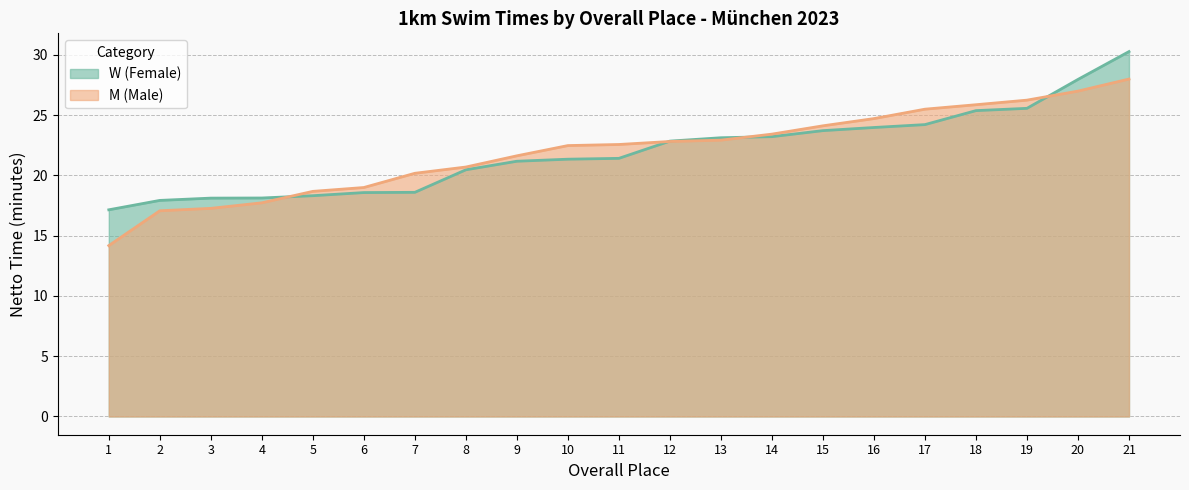

List the series in order of their overall mean, lowest first.

W (Female), M (Male)